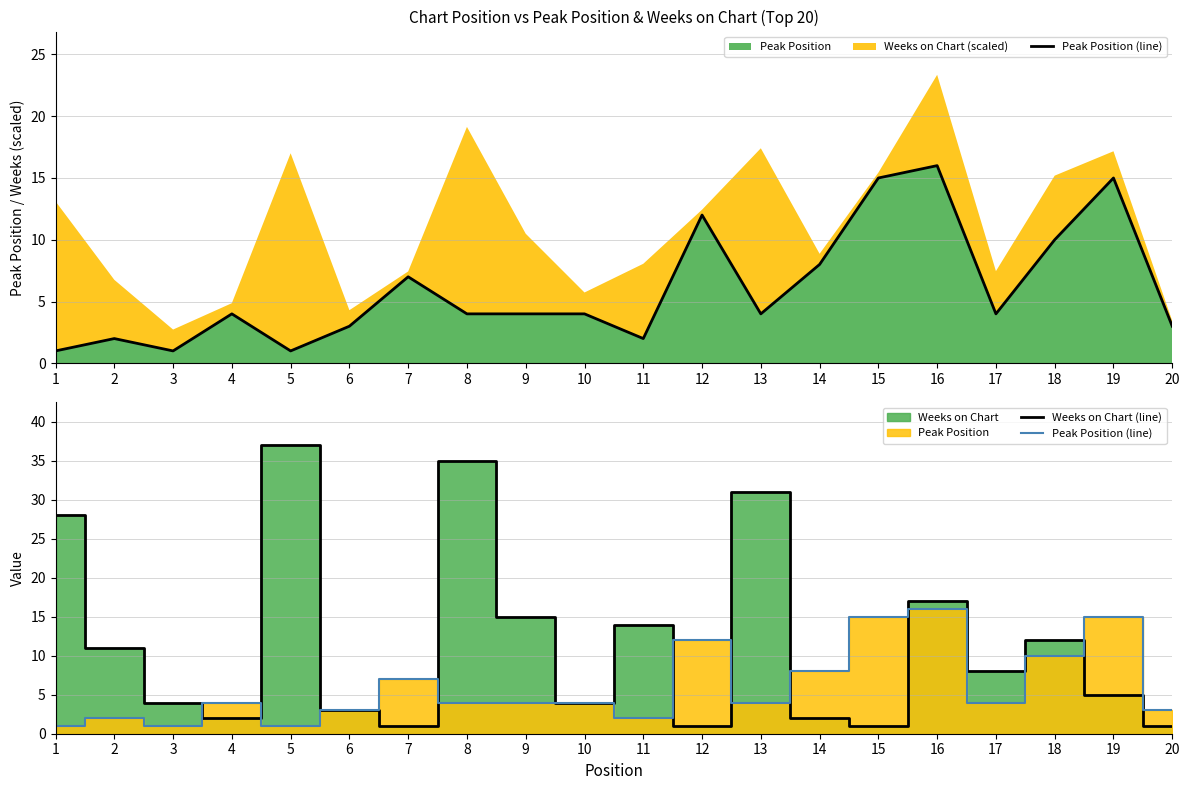

What is the difference between the maximum and second lowest values in the Weeks on Chart (line) series?

36